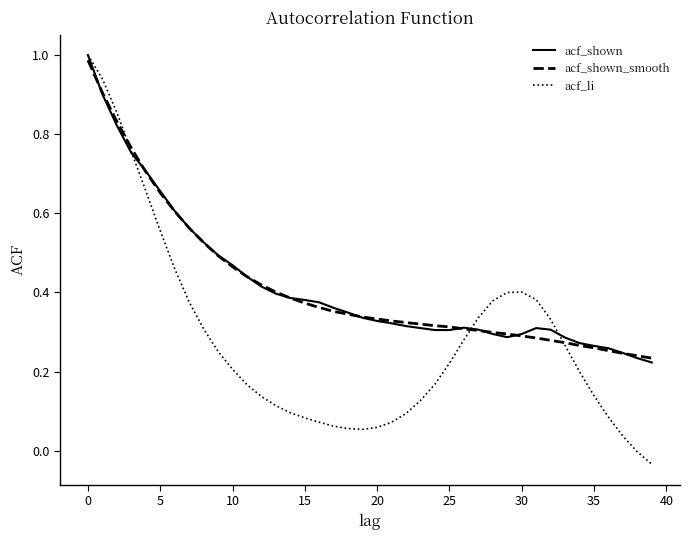

Which series has the widest spread of values?

acf_li